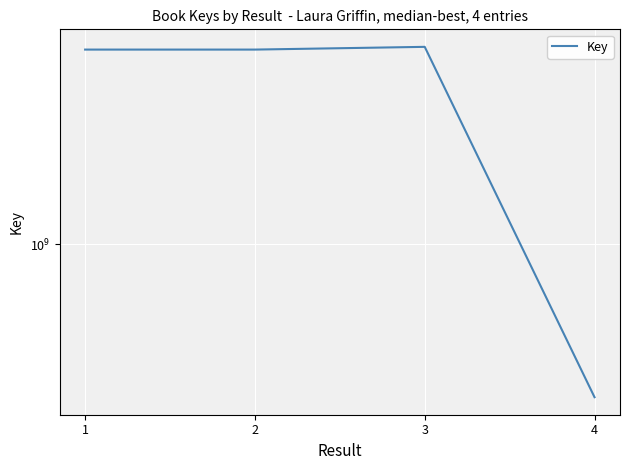

Between 3 and 4, which is larger?

3